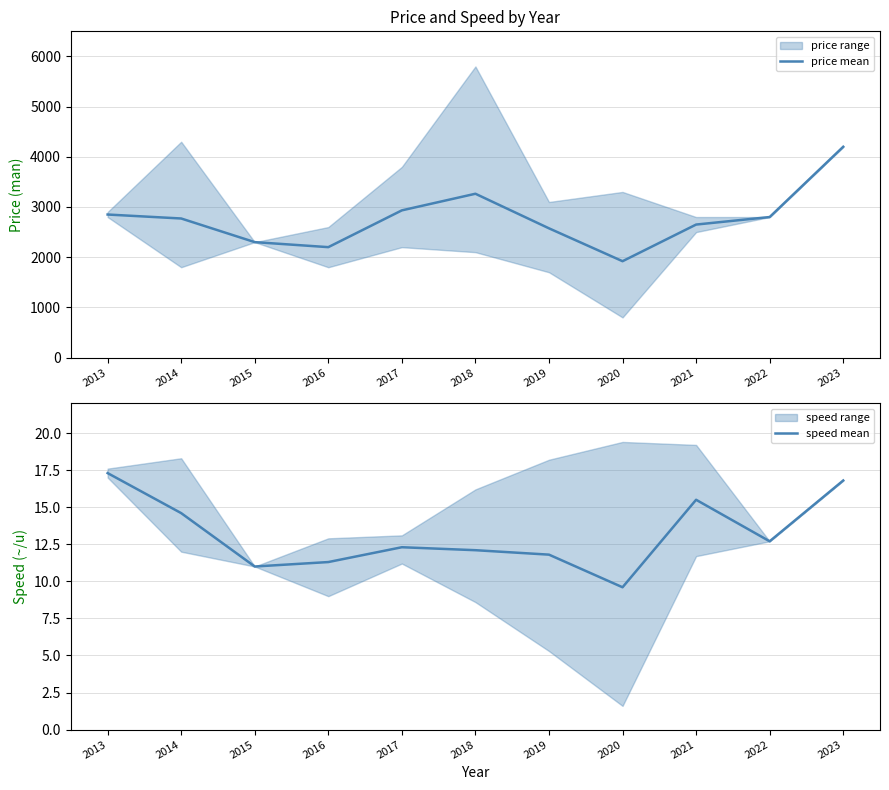

Between 2020 and 2017, which is larger?

2017